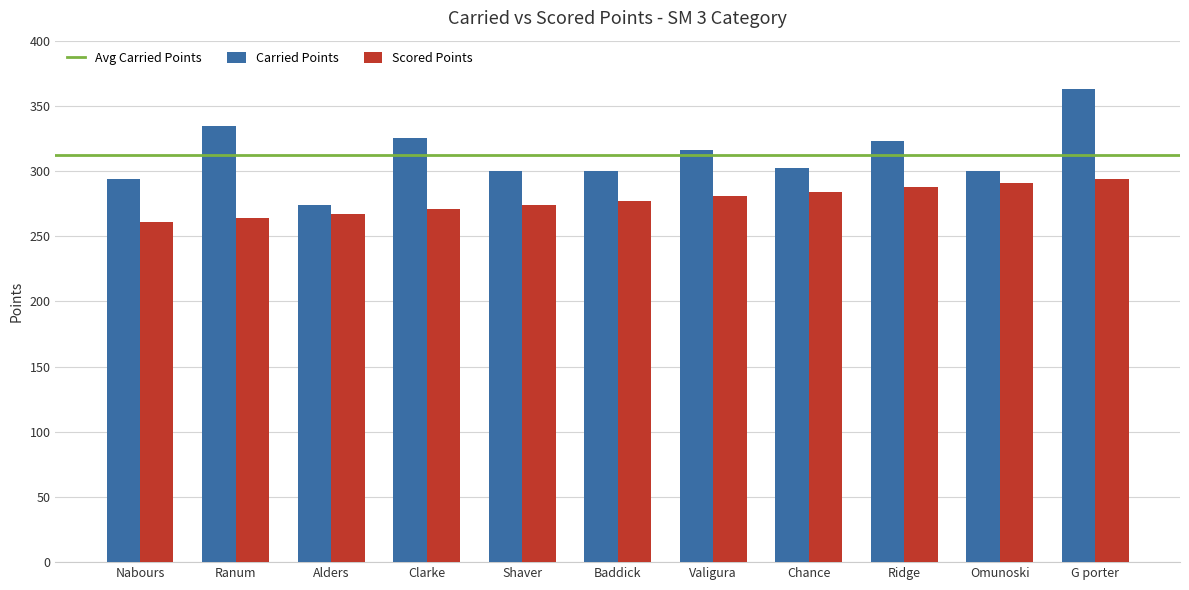

Reading right to left, extract all data points from this chart.

Carried Points: G porter=362.7	Omunoski=300.0	Ridge=323.2	Chance=302.0	Valigura=315.9	Baddick=300.0	Shaver=300.0	Clarke=325.3	Alders=274.1	Ranum=334.3	Nabours=294.2
Scored Points: G porter=294.2	Omunoski=290.8	Ridge=287.5	Chance=284.1	Valigura=280.7	Baddick=277.4	Shaver=274.0	Clarke=270.6	Alders=267.3	Ranum=263.9	Nabours=260.5